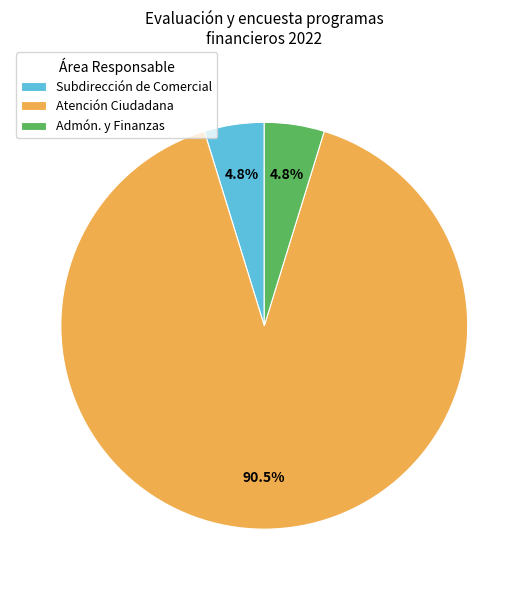

Combined, do Subdirección de Comercial and Admón. y Finanzas account for over 50%?

No